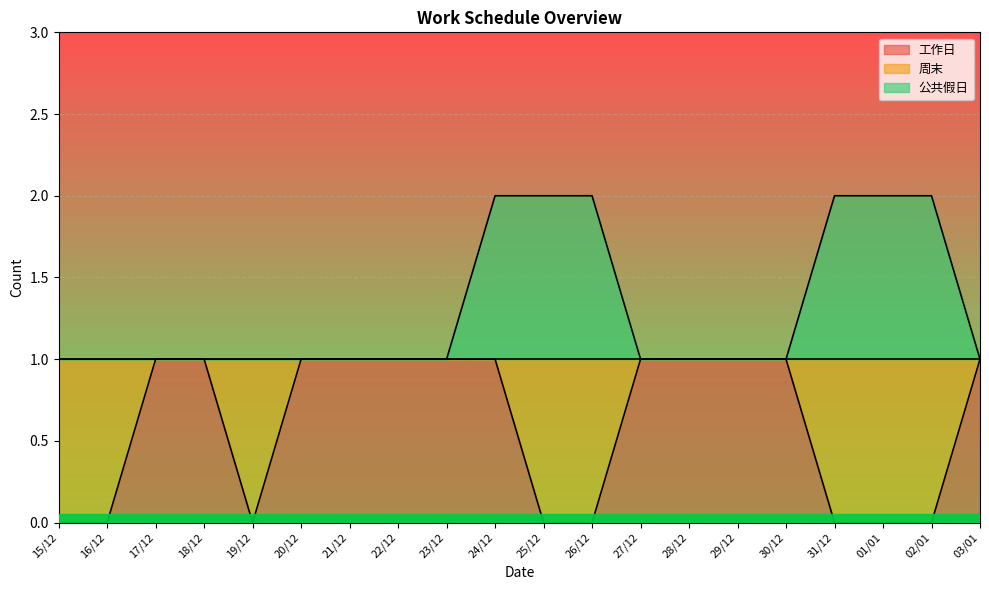

Which series has the largest total across all categories?

公共假日